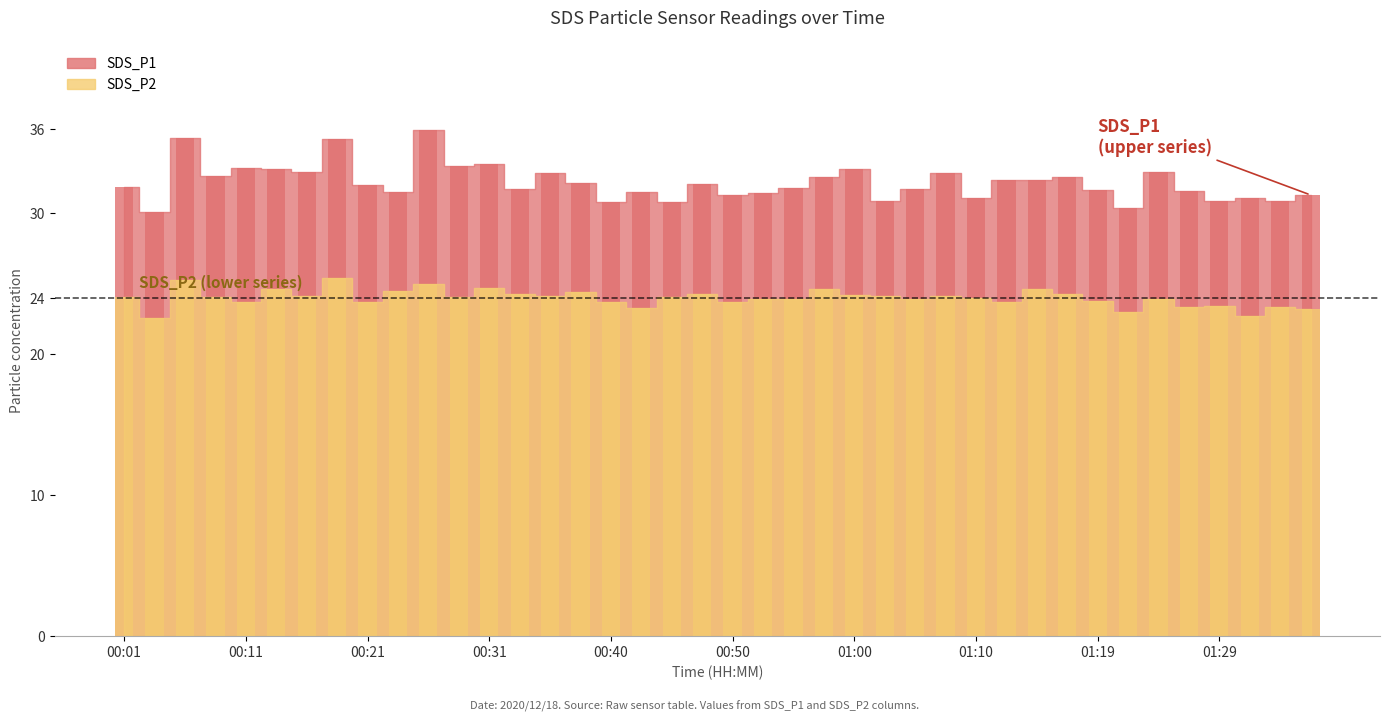

Where does the SDS_P2 series first go above 24?

00:01